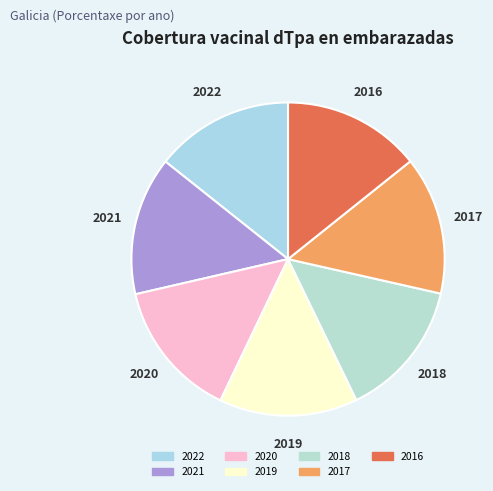

Is the sum of 2020 and 2017 greater than half?

No